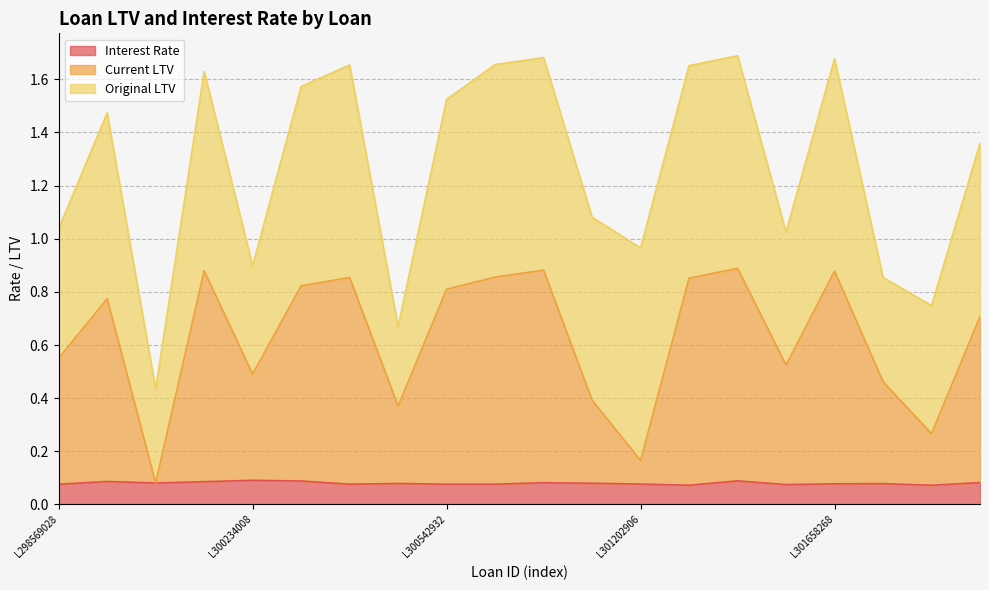

What are all the series names shown in the legend?

Interest Rate, Current LTV, Original LTV